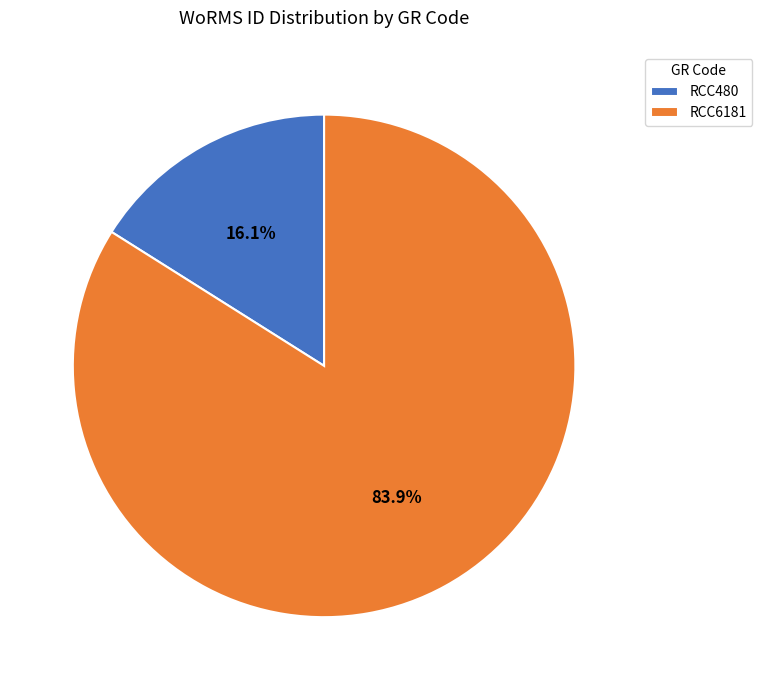

To the nearest percent, what is the combined percentage of RCC480 and RCC6181?

100%